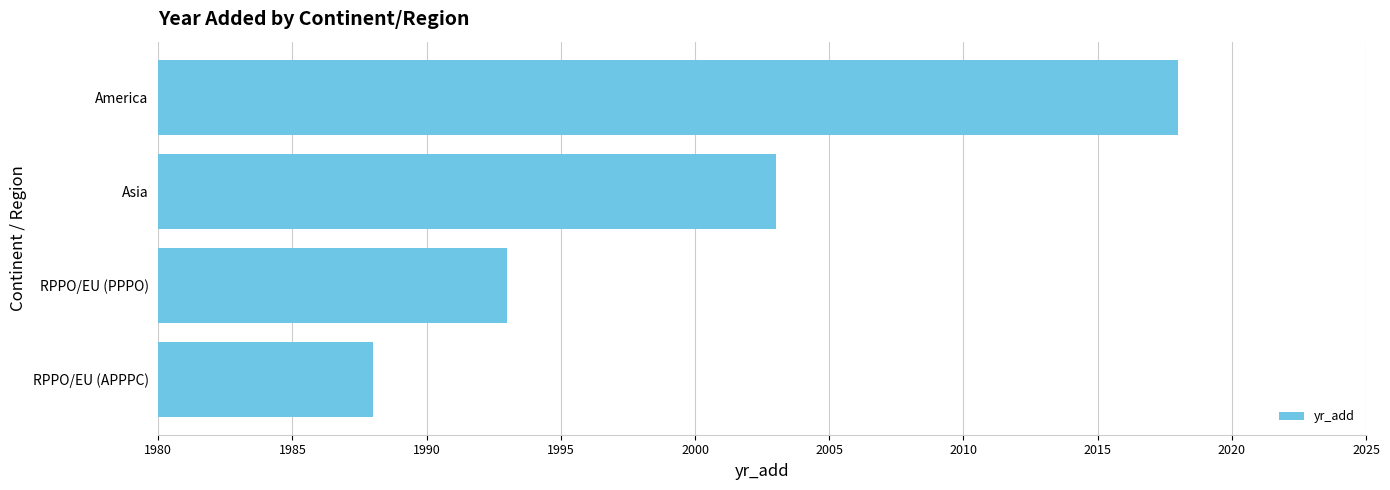

What is the difference between the maximum and minimum values?

30